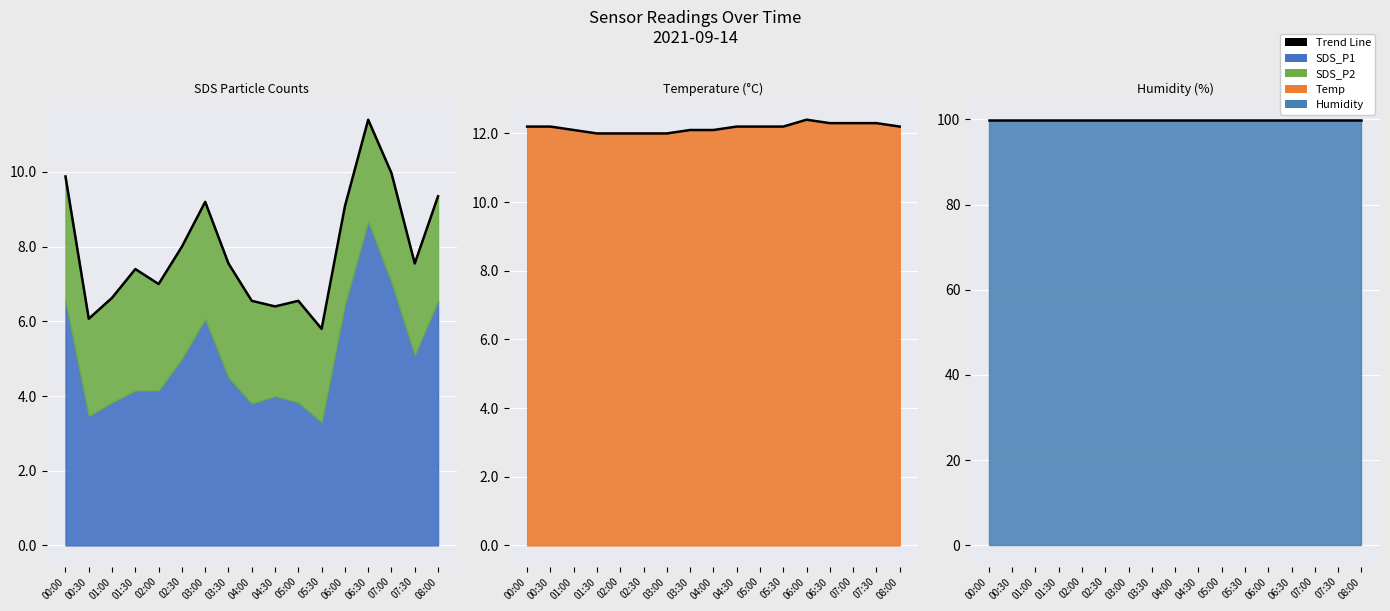

What is the label of the 2nd point from the left?

00:30